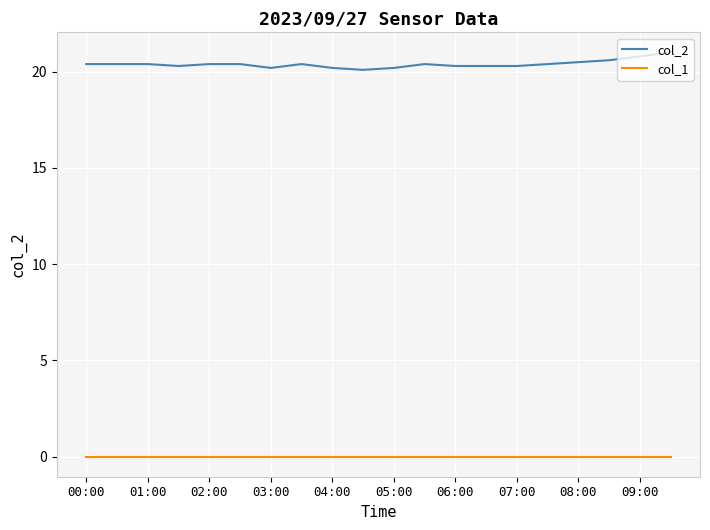

List the series in order of their overall mean, highest first.

col_2, col_1